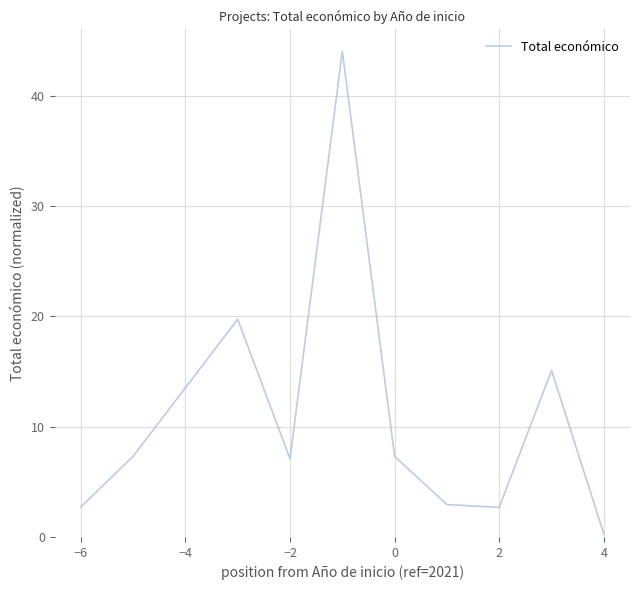

What is the difference between the maximum and minimum values?

43.7